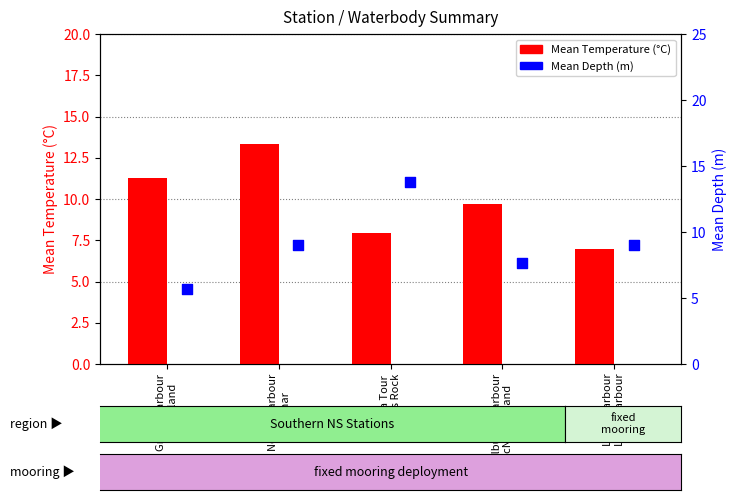

What are all the series names shown in the legend?

Mean Temperature (°C), Mean Depth (m)